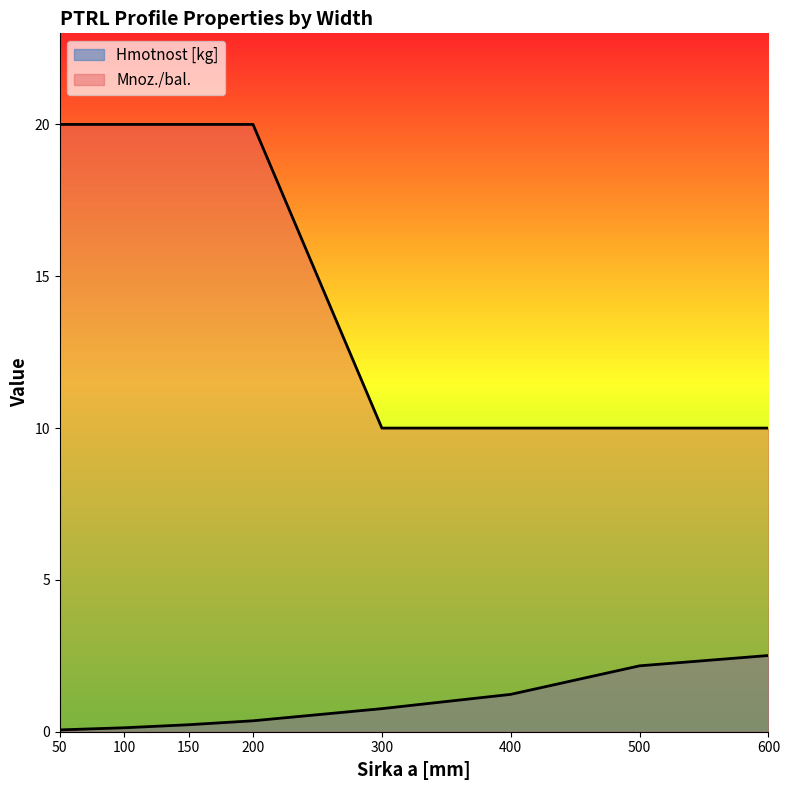

Which series has the largest range (max minus min)?

Mnoz./bal.